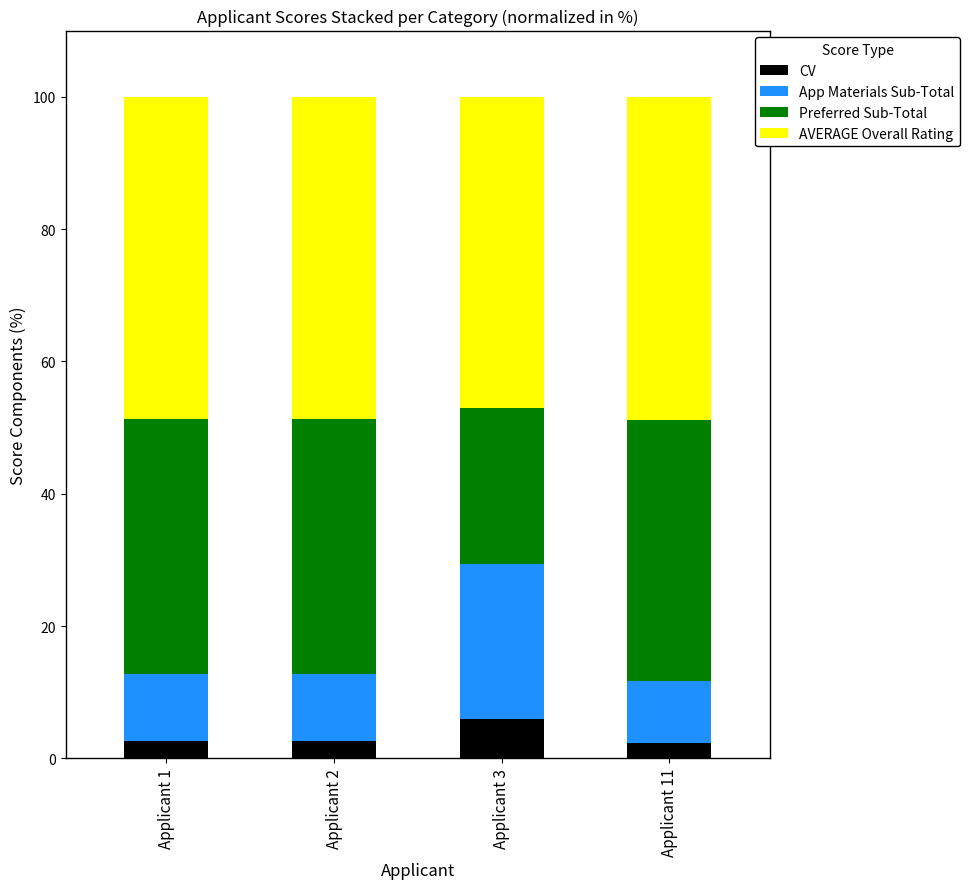

What is the total value across all series at Applicant 11?

100.0